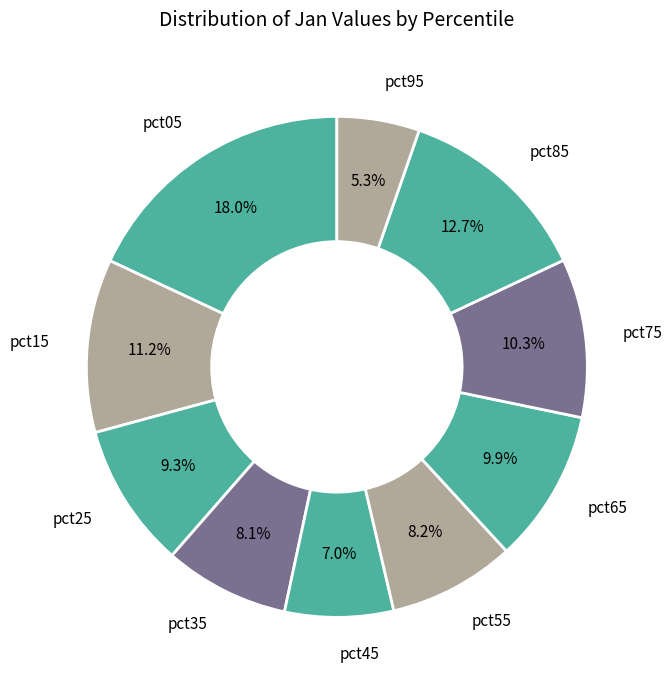

What percentage is NOT represented by pct25?

90.7%